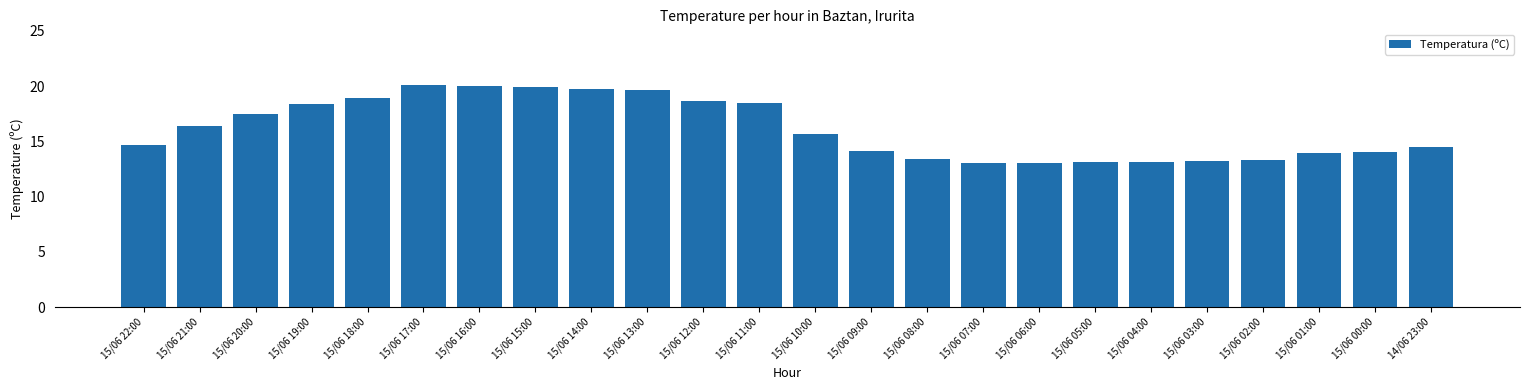

What is the average value?

16.1